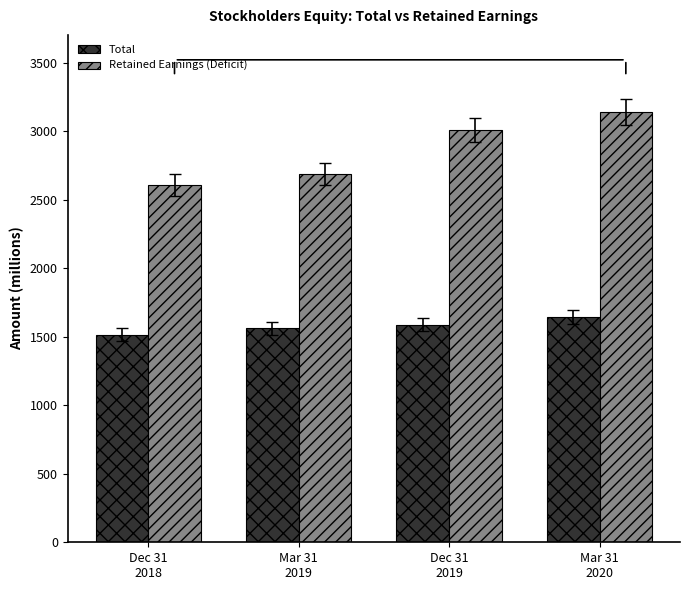

What is the label of the 3rd bar from the left?

Dec 31
2019